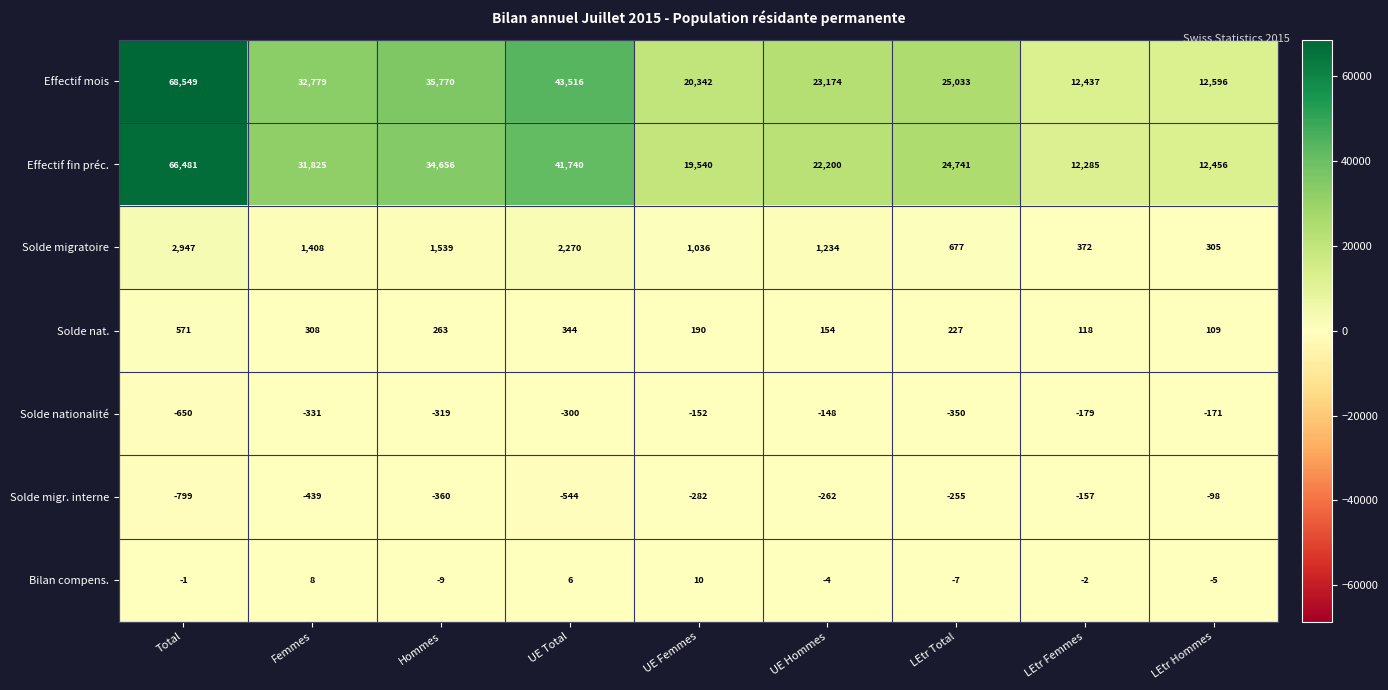

How many categories are shown in the chart?

9